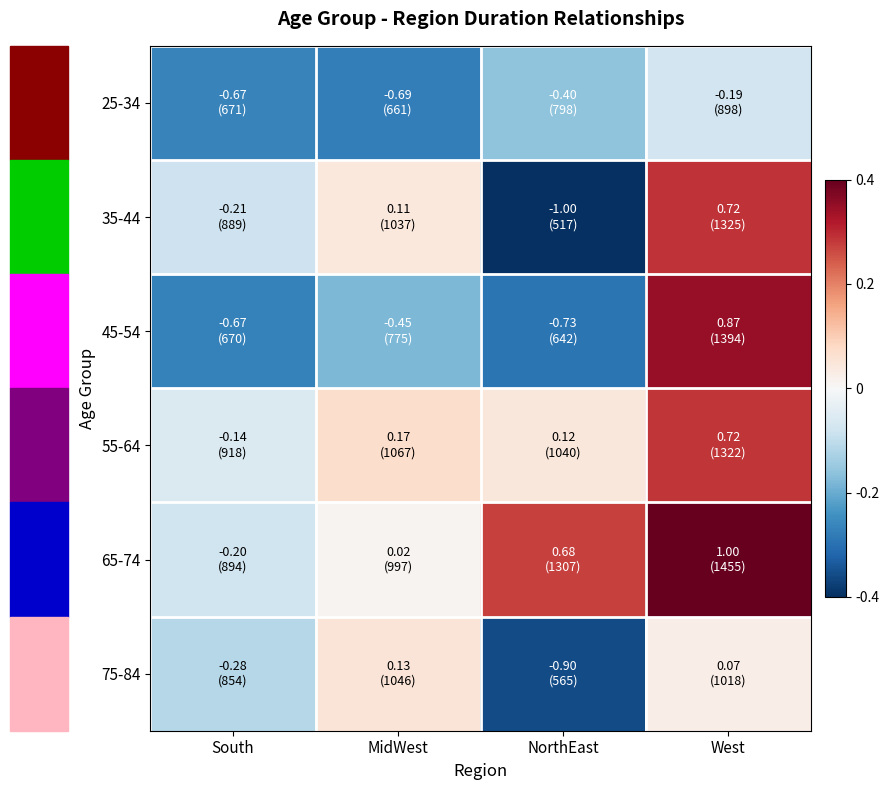

Which series has the largest range (max minus min)?

35-44